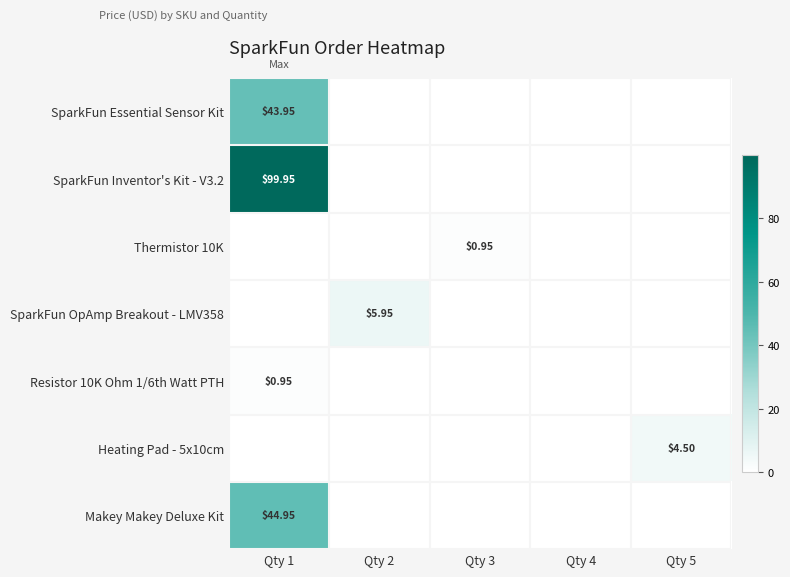

What is the difference between the maximum and minimum values in the SparkFun OpAmp Breakout - LMV358 series?

6.0